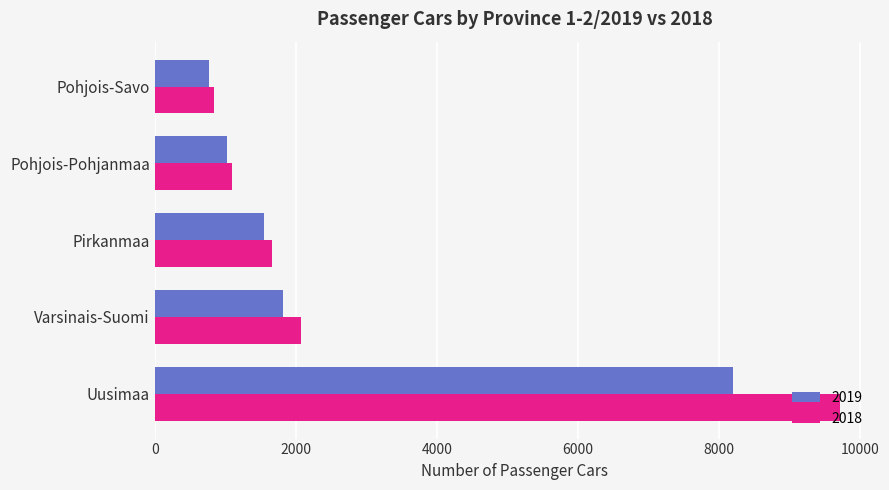

Which series has the widest spread of values?

2018